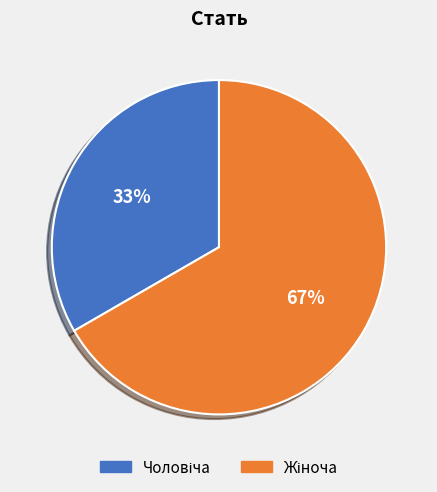

To the nearest percent, what is the average slice percentage?

50%